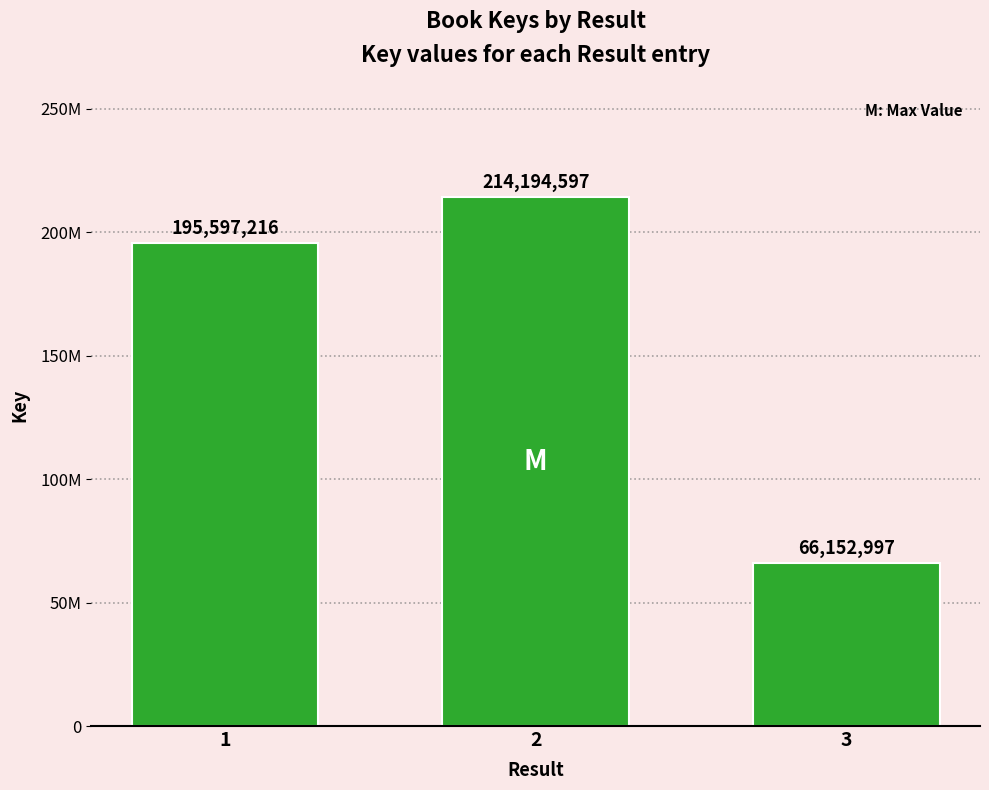

Reading right to left, extract all data points from this chart.

66152997	214194597	195597216